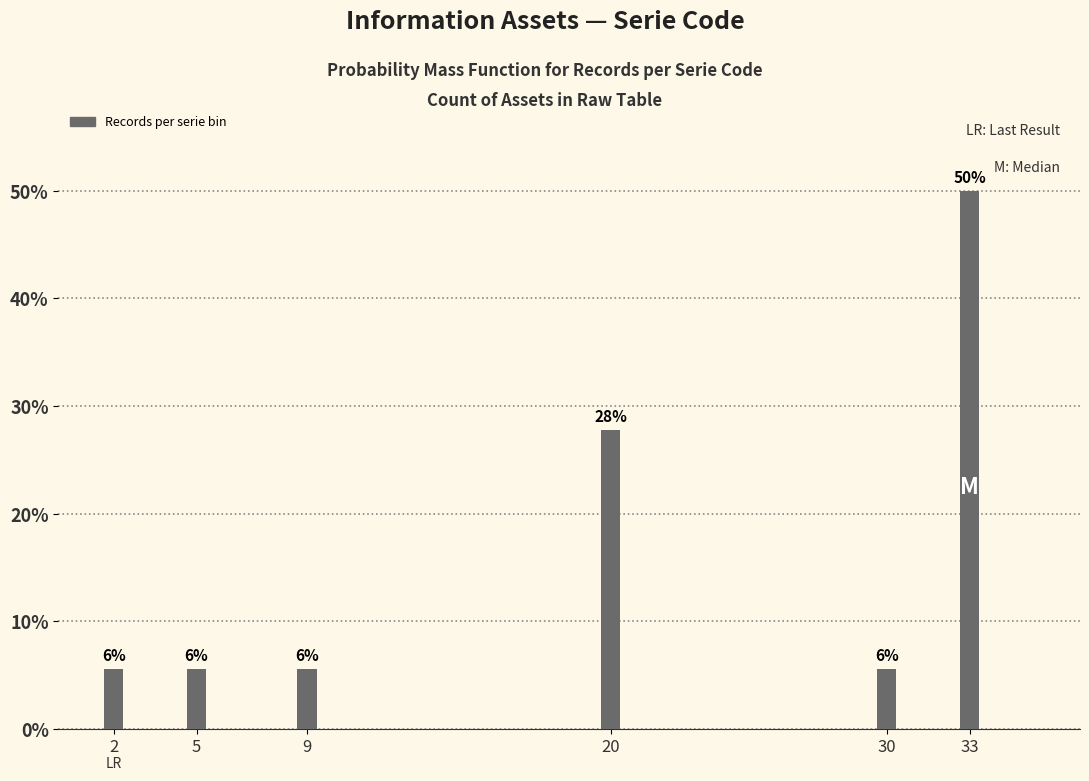

Are the bars horizontal?

No